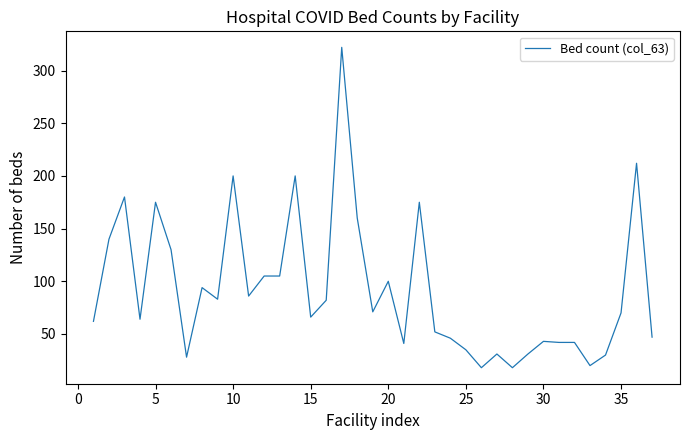

What is the average value?

92